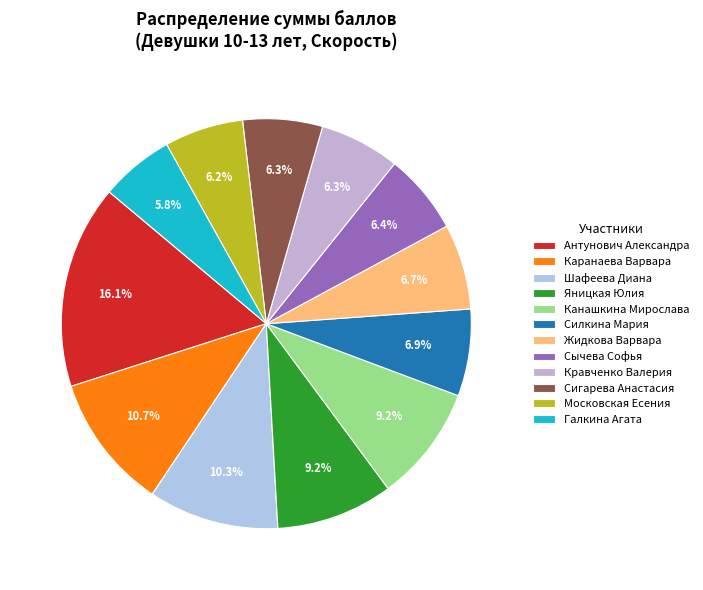

How much of the chart is everything except Каранаева Варвара?

89.3%